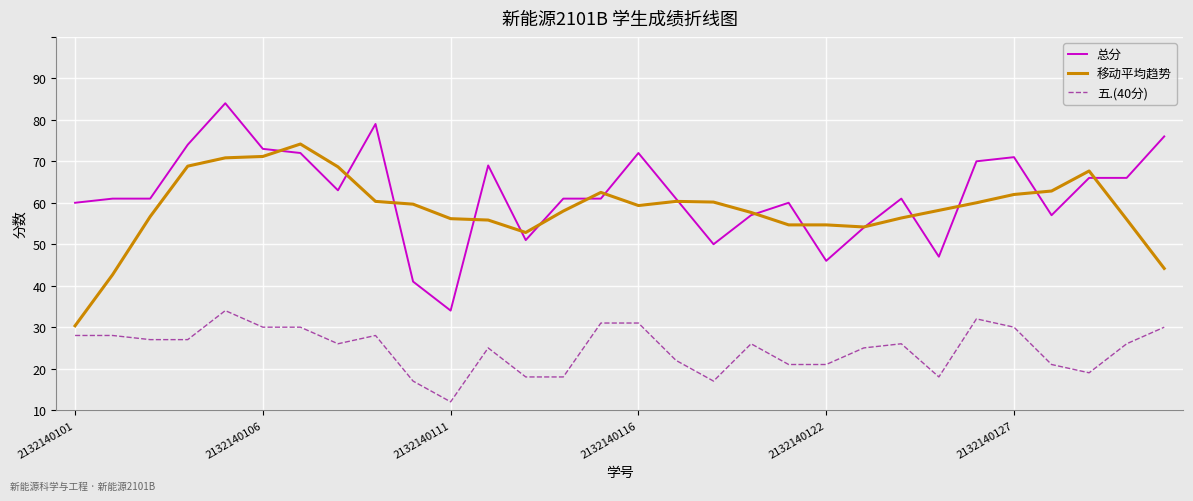

What is the minimum value for 移动平均趋势?

30.3